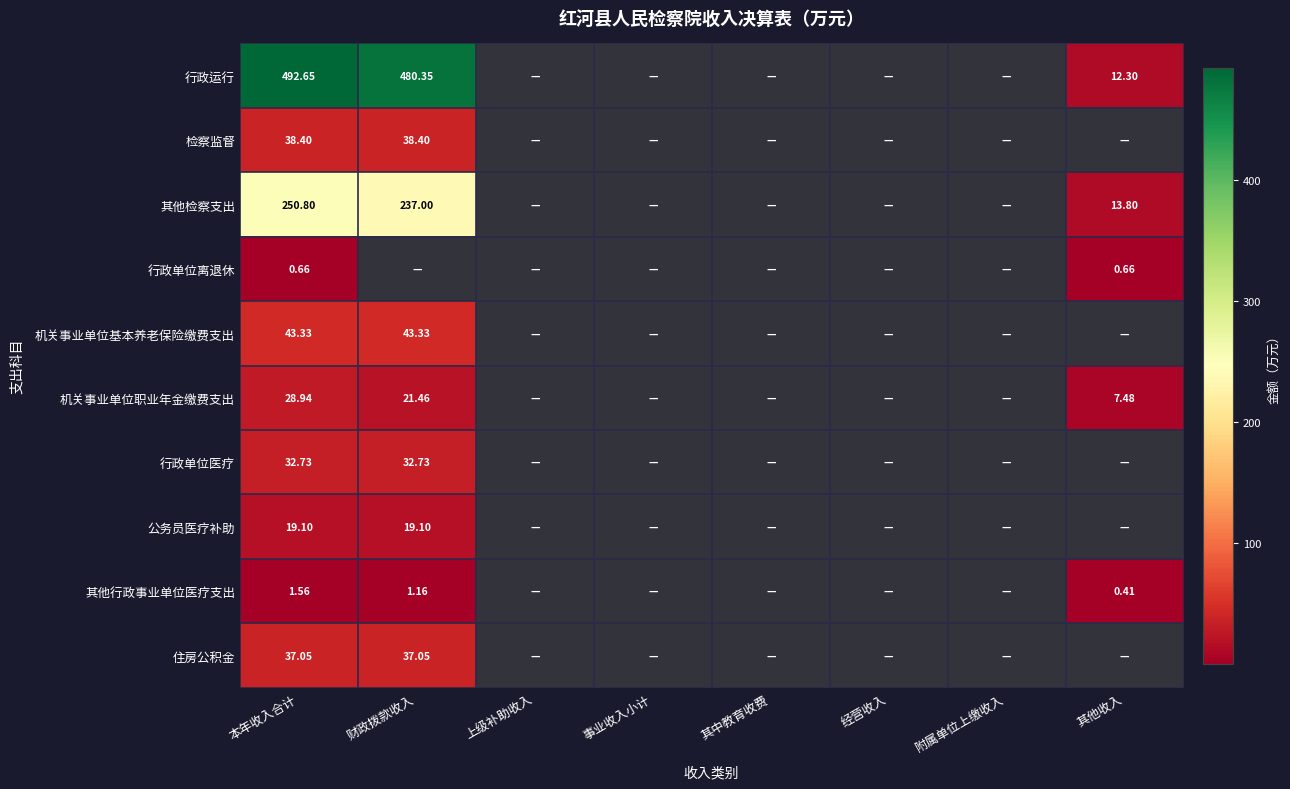

At which category is the sum across all series the highest?

本年收入合计